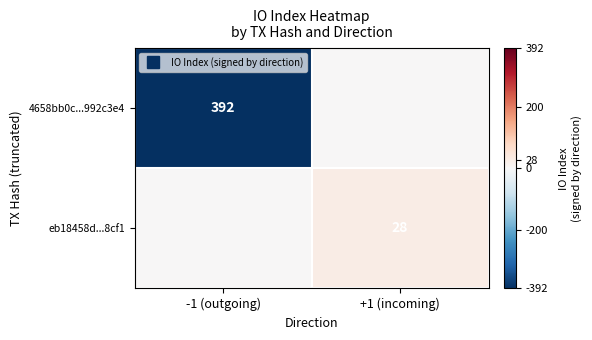

Count the number of data series in this chart.

2